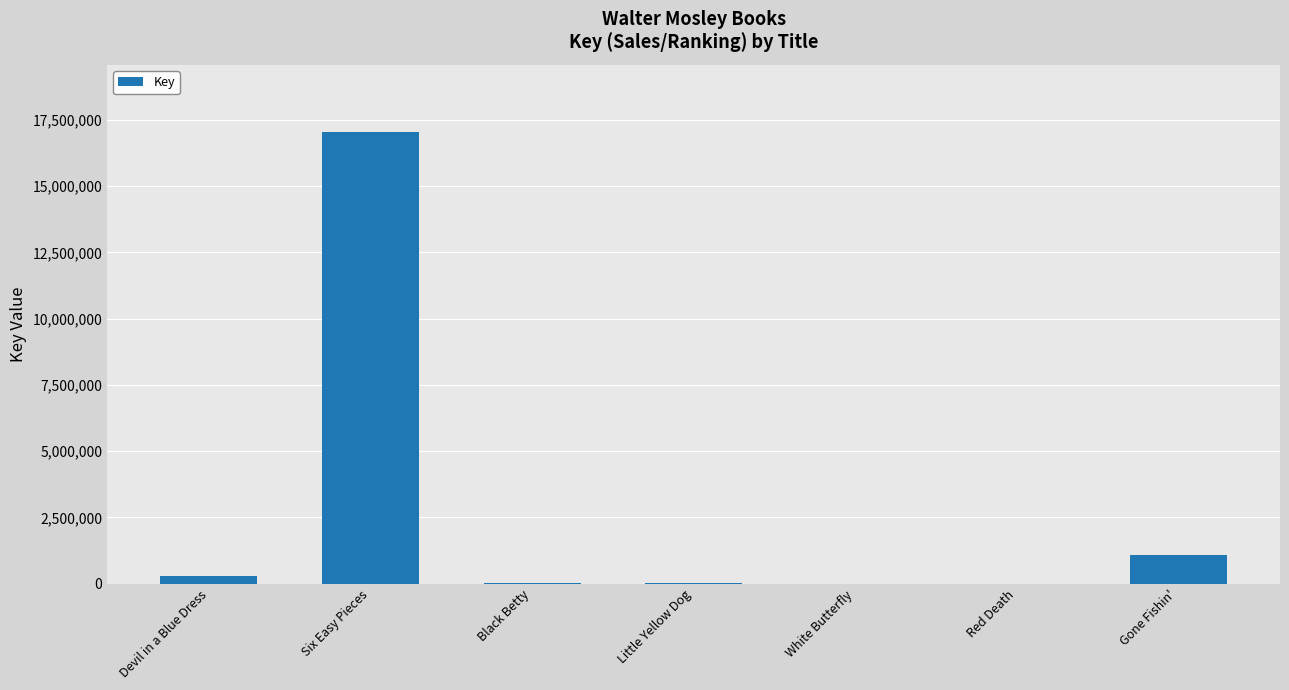

Which has a higher value, Gone Fishin' or White Butterfly?

Gone Fishin'